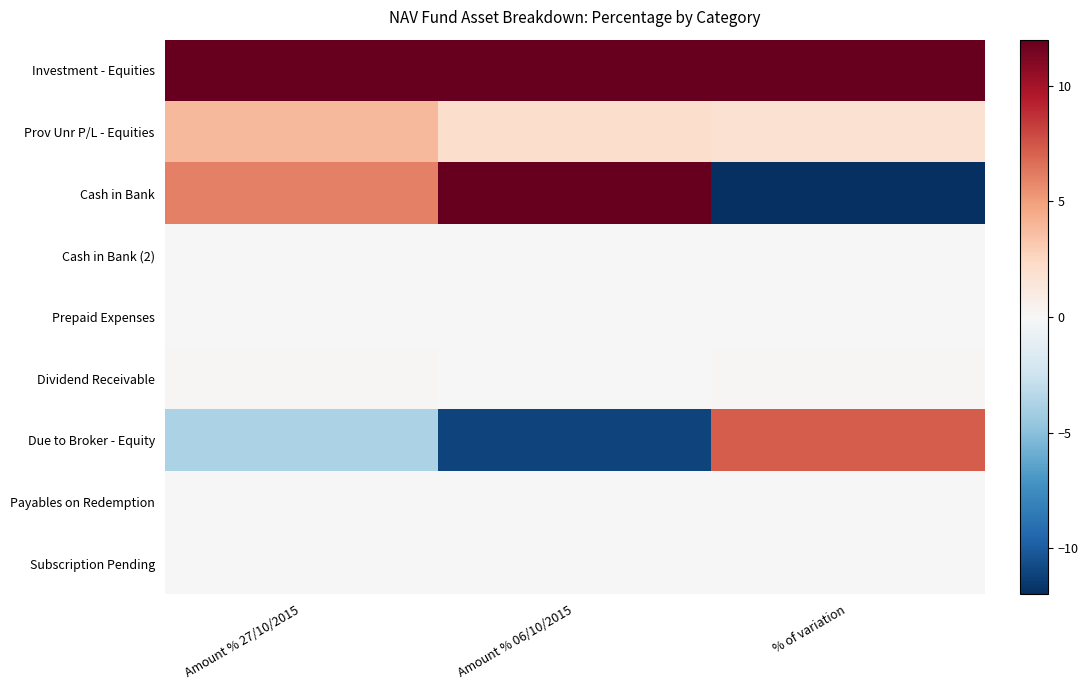

What is the total value across all series at Amount % 27/10/2015?

100.3